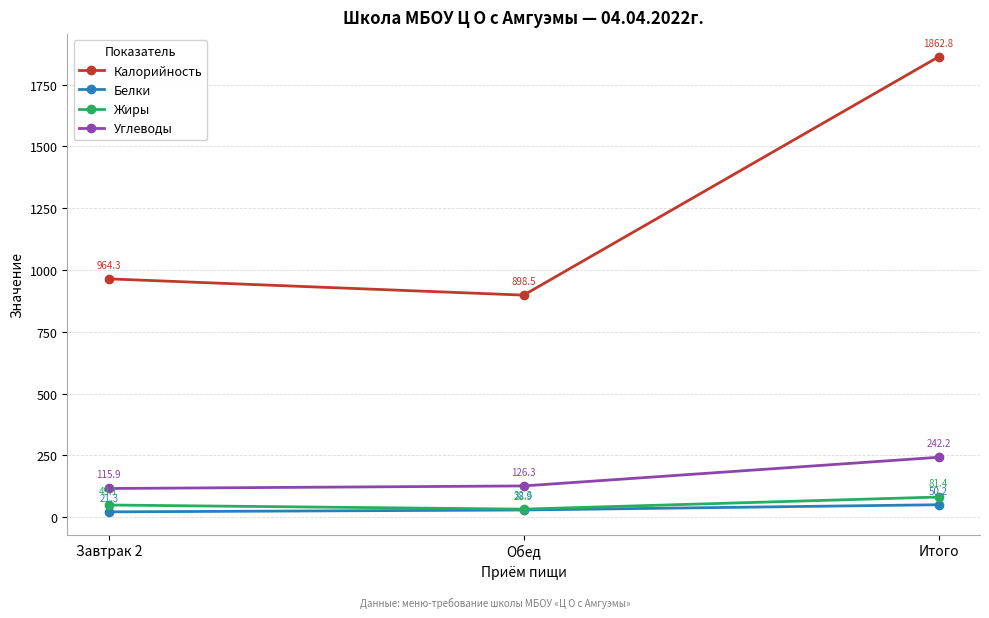

Reading left to right, what are all the values shown in this chart?

Калорийность: Завтрак 2=964.3	Обед=898.5	Итого=1862.8
Белки: Завтрак 2=21.3	Обед=28.9	Итого=50.2
Жиры: Завтрак 2=49.1	Обед=32.3	Итого=81.4
Углеводы: Завтрак 2=115.9	Обед=126.3	Итого=242.2